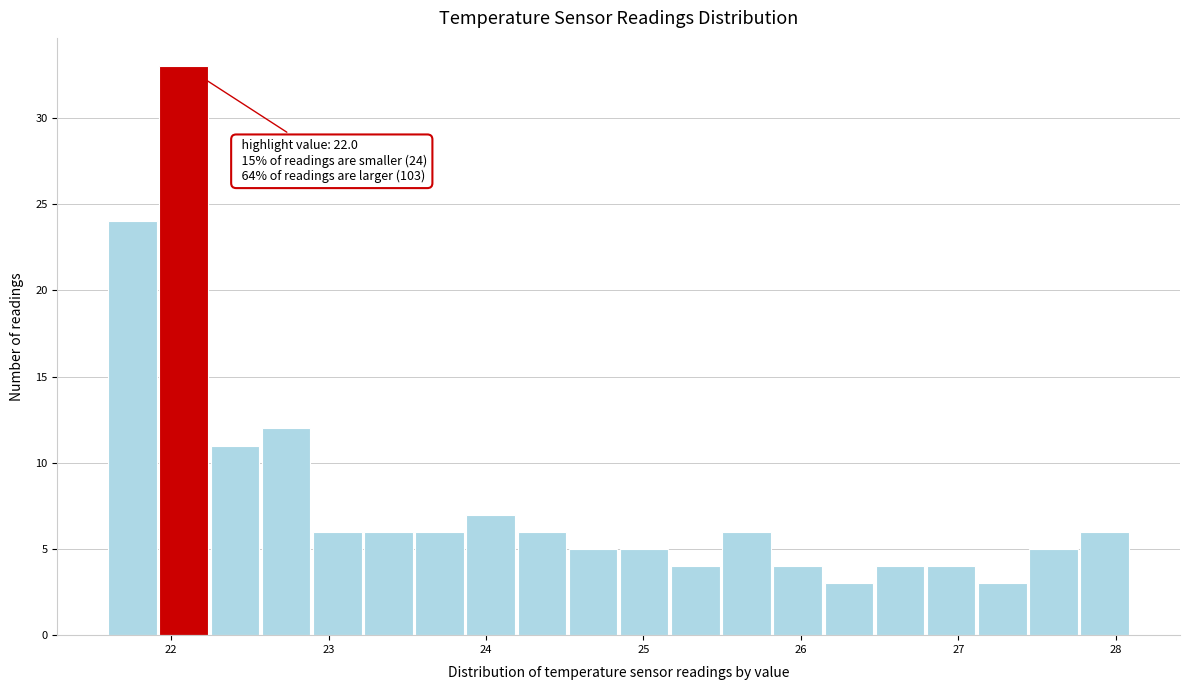

Read against the x-axis, roughly where is the centre of the tallest bar?

22.1